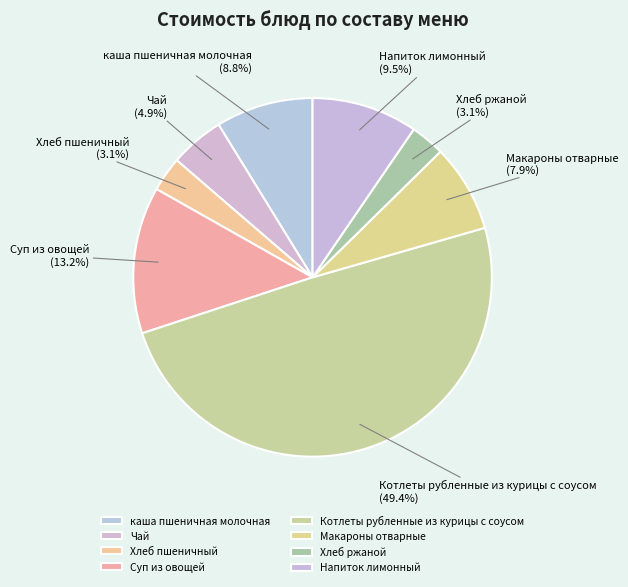

Is it true that Суп из овощей is 18% of the pie?

False